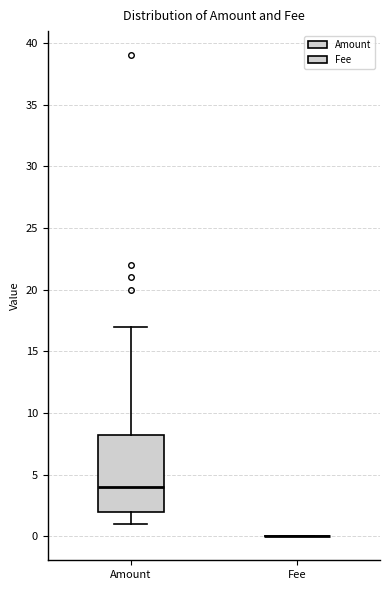

Reading left to right, transcribe this box plot: for each box, give where its median line is, the range the box spans, and where its two whiskers end, as read against the y-axis. The values are not printed on the chart, so give them approximately, as read against the axis.

Amount: median 4.0, box 2.0 to 8.5, whiskers 1.0 to 17.0
Fee: box collapsed to a line at 0.0, whiskers 0.0 to 0.0